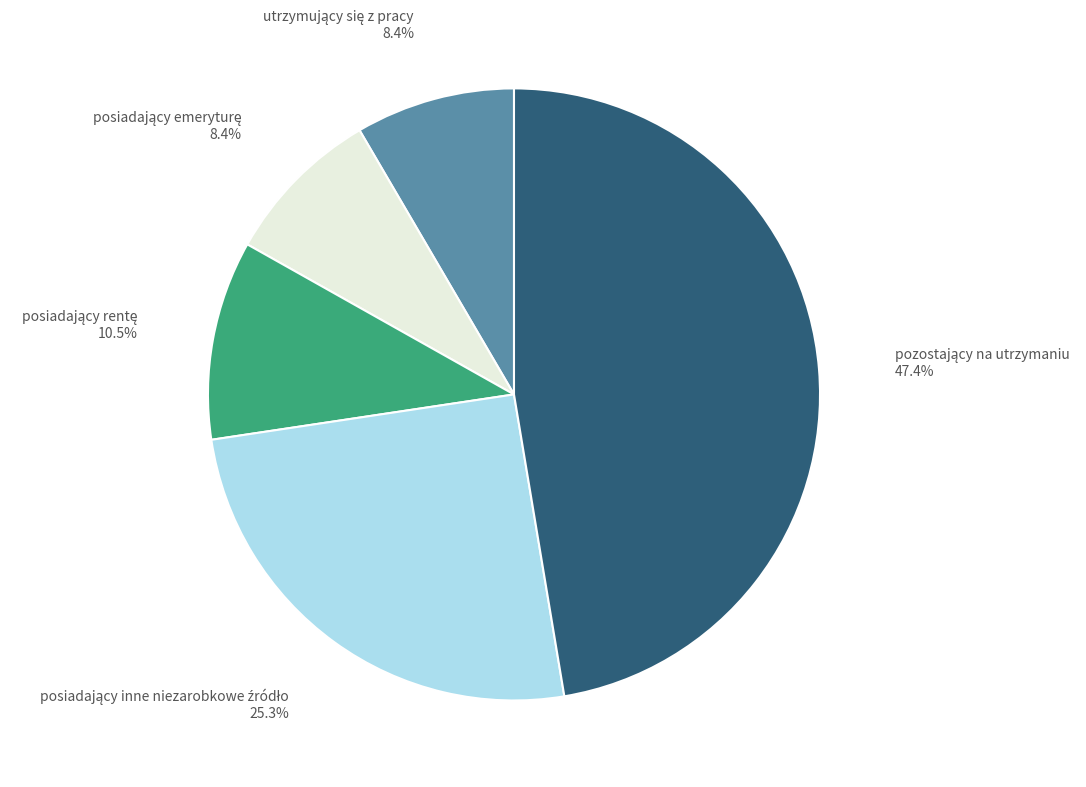

Is there a majority slice in this chart?

No